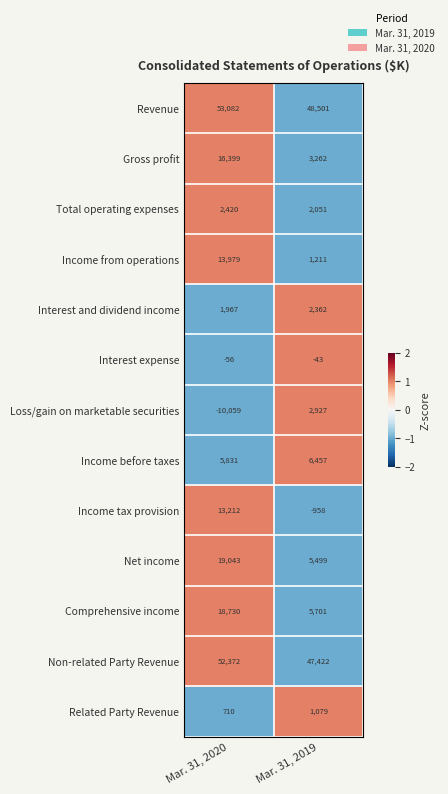

Rank the series at Mar. 31, 2019 from highest to lowest value.

Revenue, Non-related Party Revenue, Income before taxes, Comprehensive income, Net income, Gross profit, Loss/gain on marketable securities, Interest and dividend income, Total operating expenses, Income from operations, Related Party Revenue, Interest expense, Income tax provision